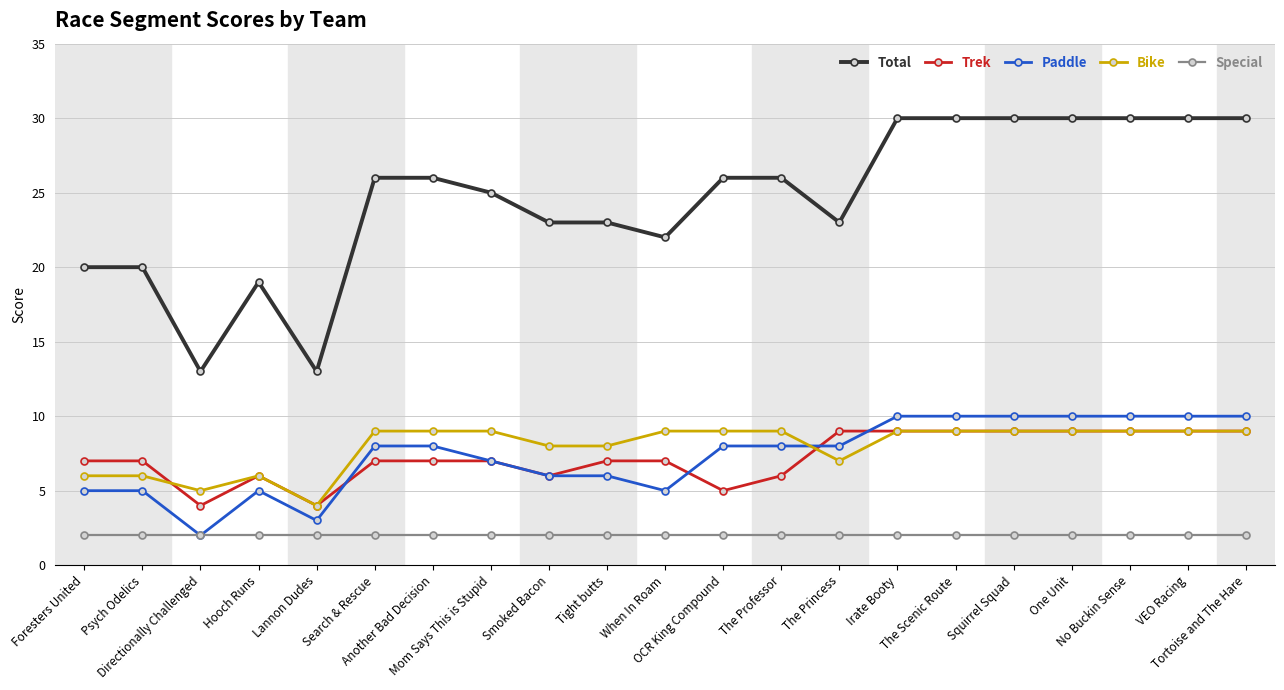

What is the difference between the second highest and second lowest values in the Paddle series?

7